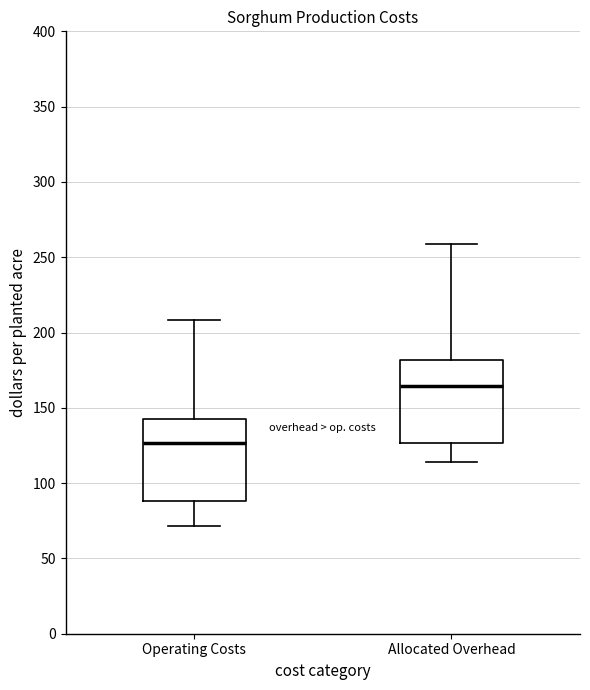

Reading left to right, transcribe this box plot: for each box, give where its median line is, the range the box spans, and where its two whiskers end, as read against the y-axis. The values are not printed on the chart, so give them approximately, as read against the axis.

Operating Costs: median 125, box 90 to 140, whiskers 70 to 210
Allocated Overhead: median 165, box 125 to 180, whiskers 115 to 260